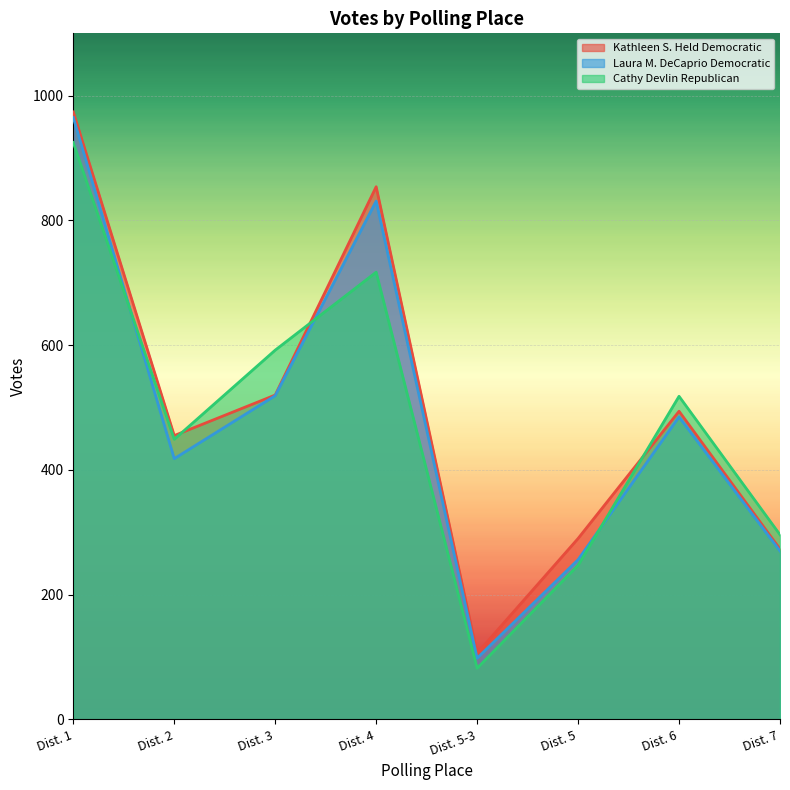

What is the sum of all Cathy Devlin Republican values?

3826